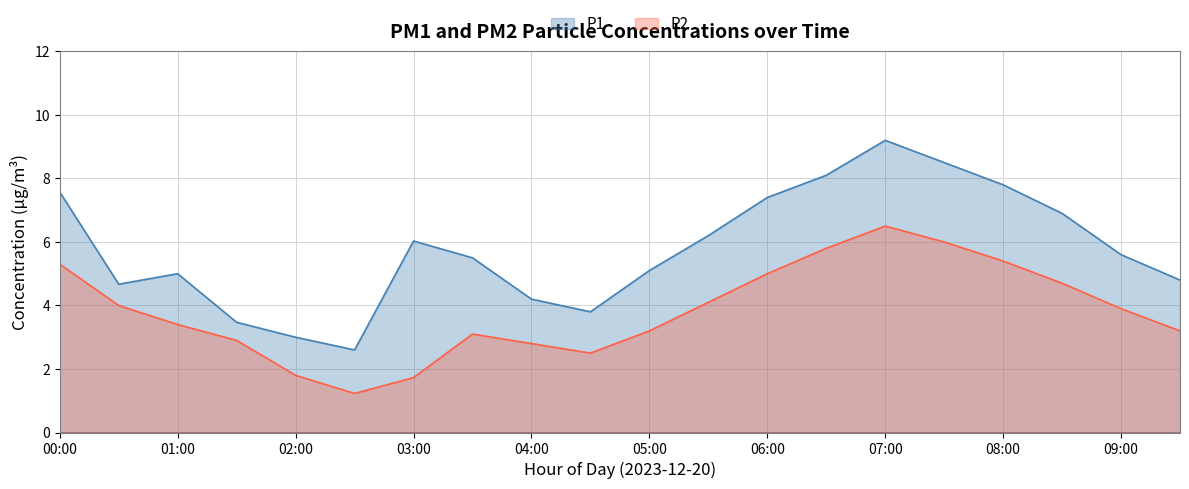

True or false: P2 and P1 intersect in this chart.

False